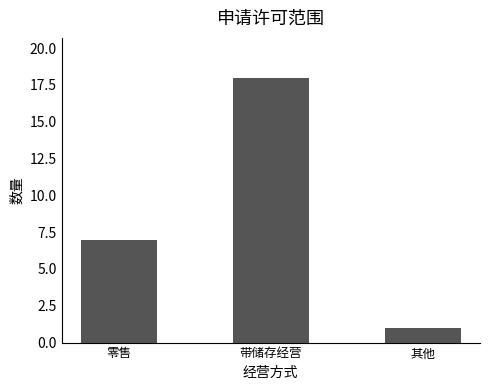

What is the greatest value displayed?

18